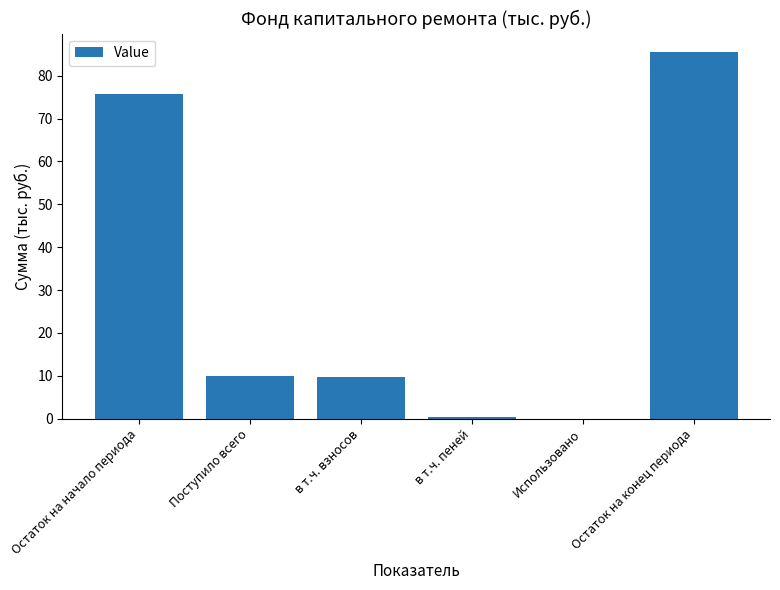

Where does the data first go above 9?

Остаток на начало периода